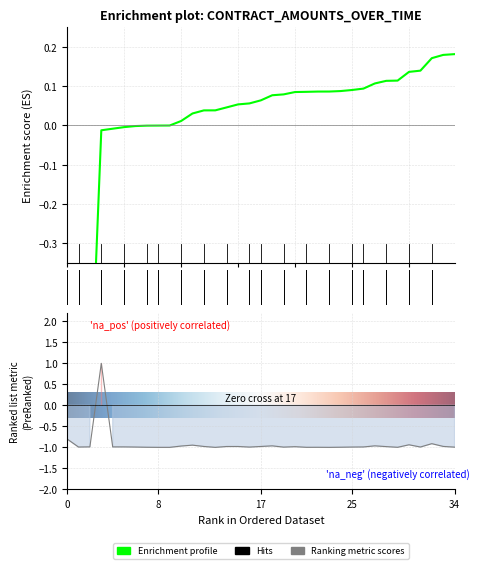

How many data points are less than 0?

34